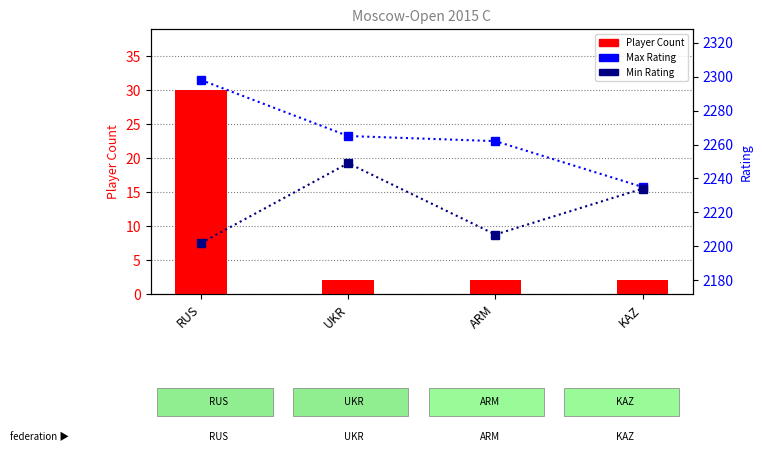

Which label corresponds to the largest value in the chart?

RUS